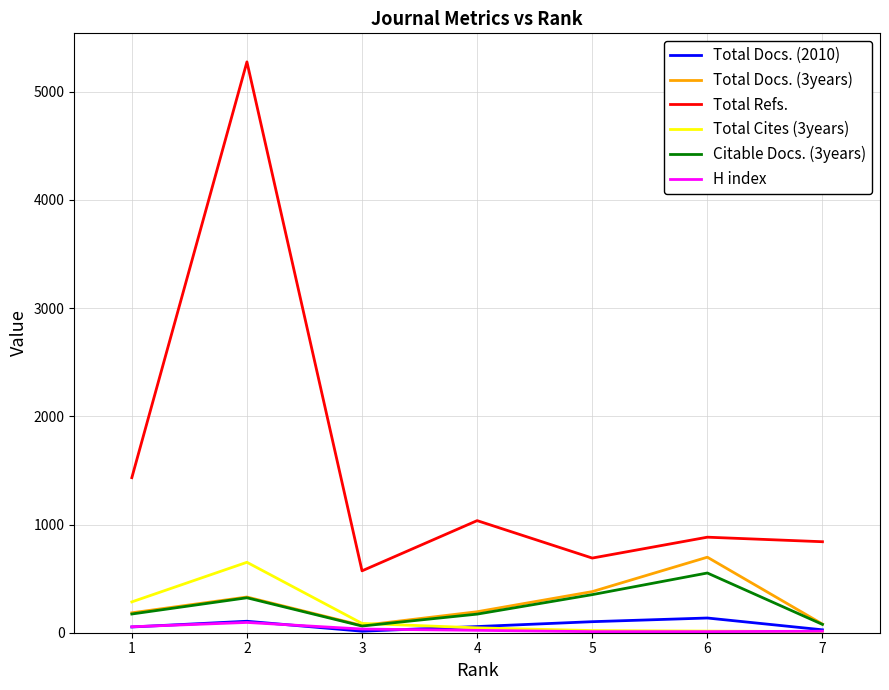

Count the number of data series in this chart.

6